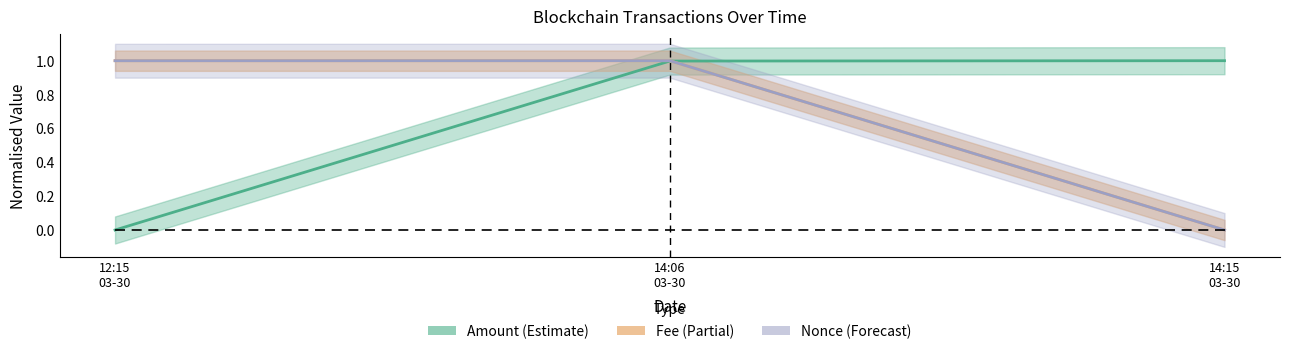

What is the label of the 2nd point from the left?

14:06
03-30